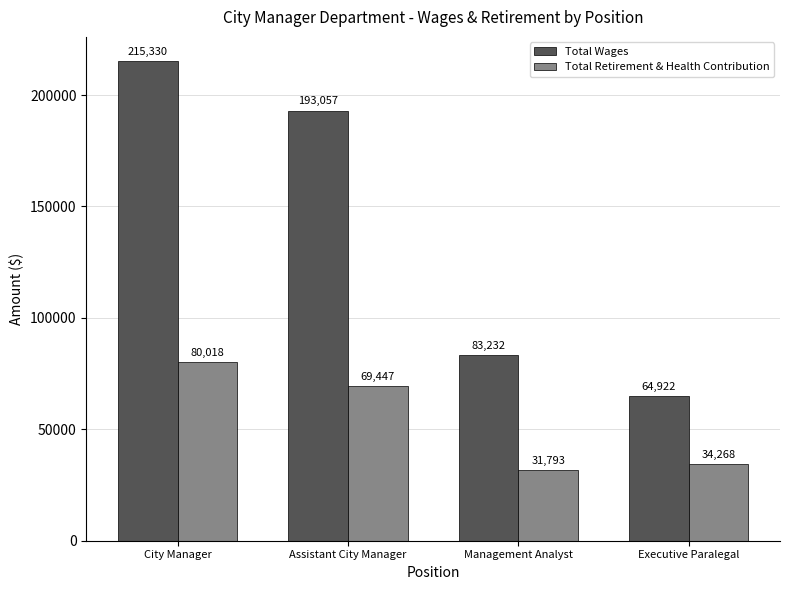

What is the spread (max minus min) of values at Executive Paralegal?

30654